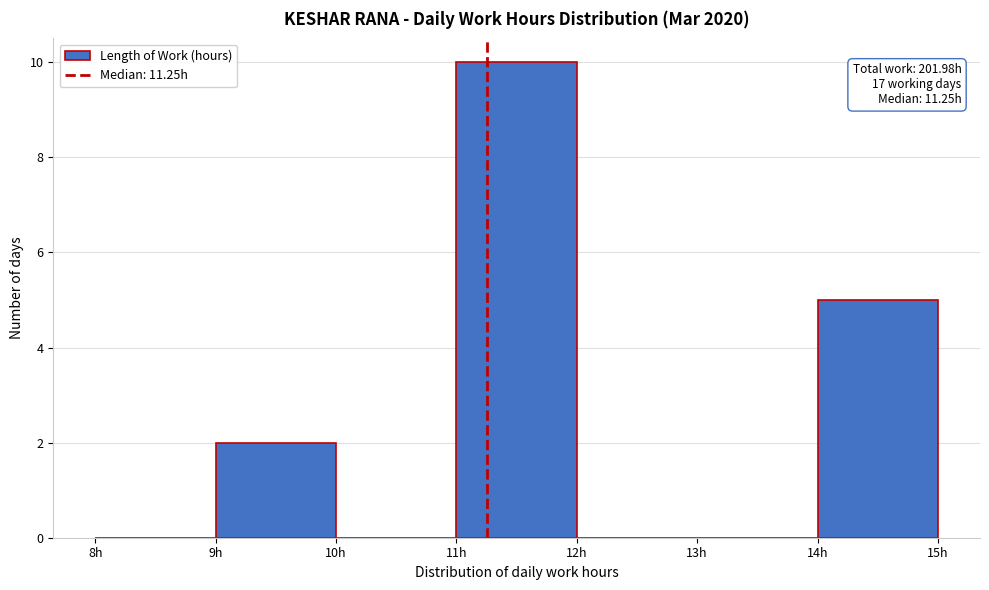

Over which range of the x-axis is the bar tallest?

11 to 12